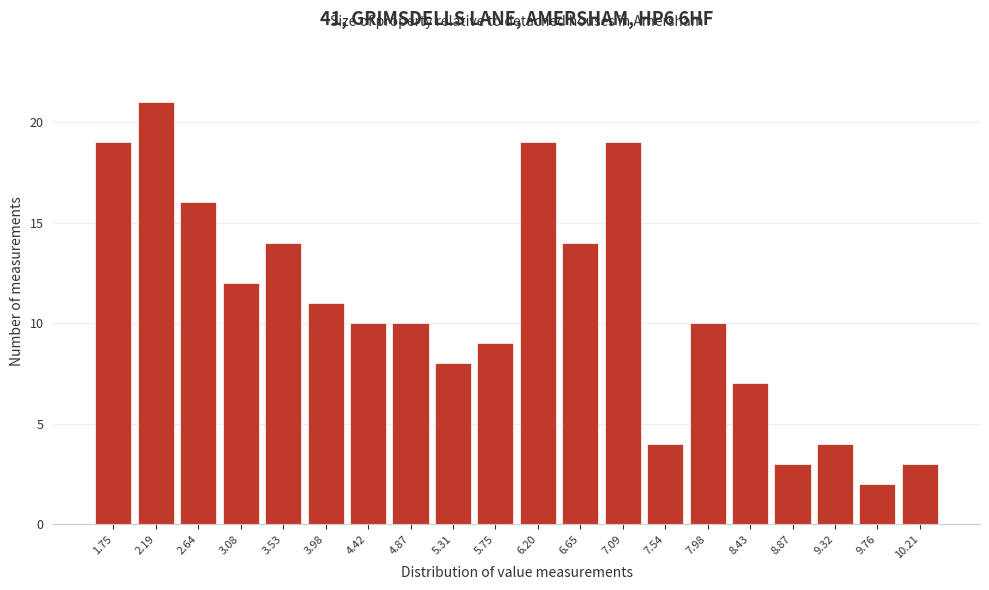

Reading right to left, transcribe all the data shown in this chart.

3	2	4	3	7	10	4	19	14	19	9	8	10	10	11	14	12	16	21	19